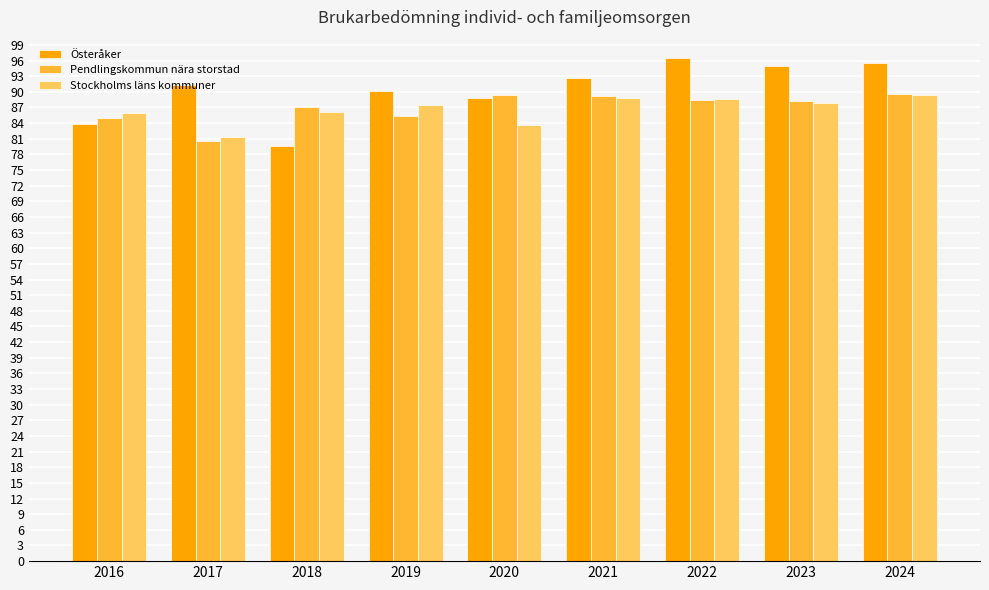

Count the number of categories in the chart.

9